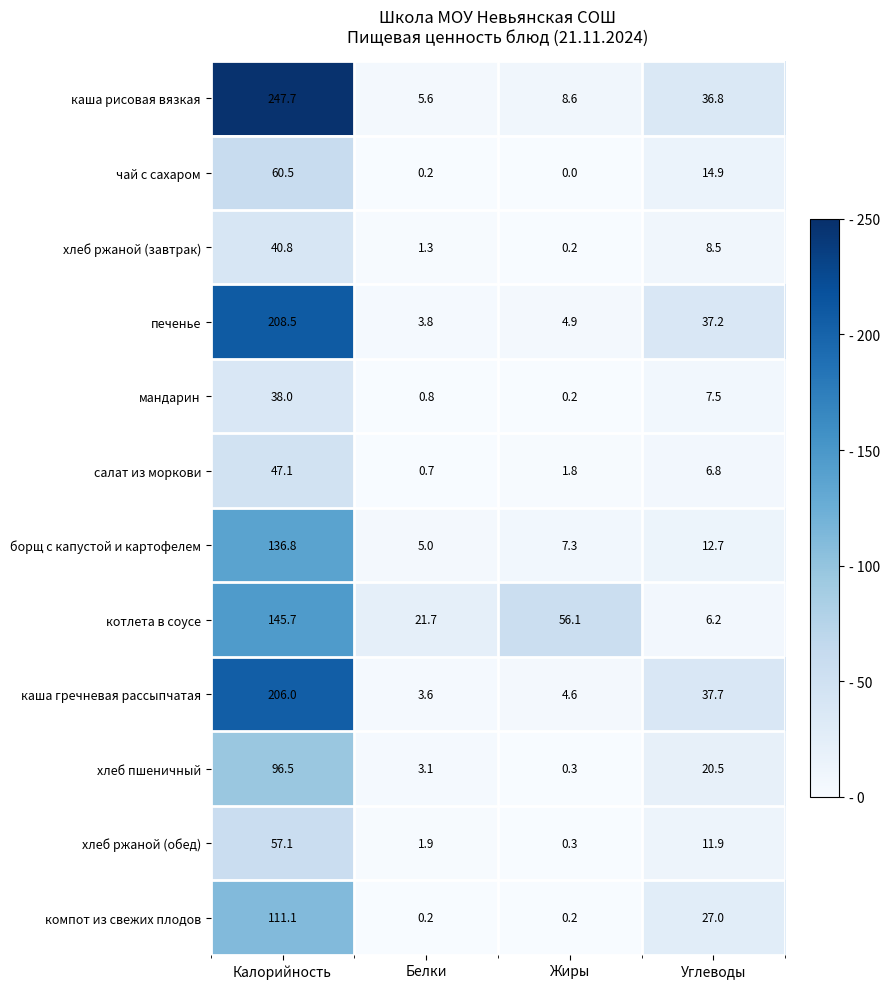

True or false: хлеб пшеничный has a value of 4.0 at Белки.

False